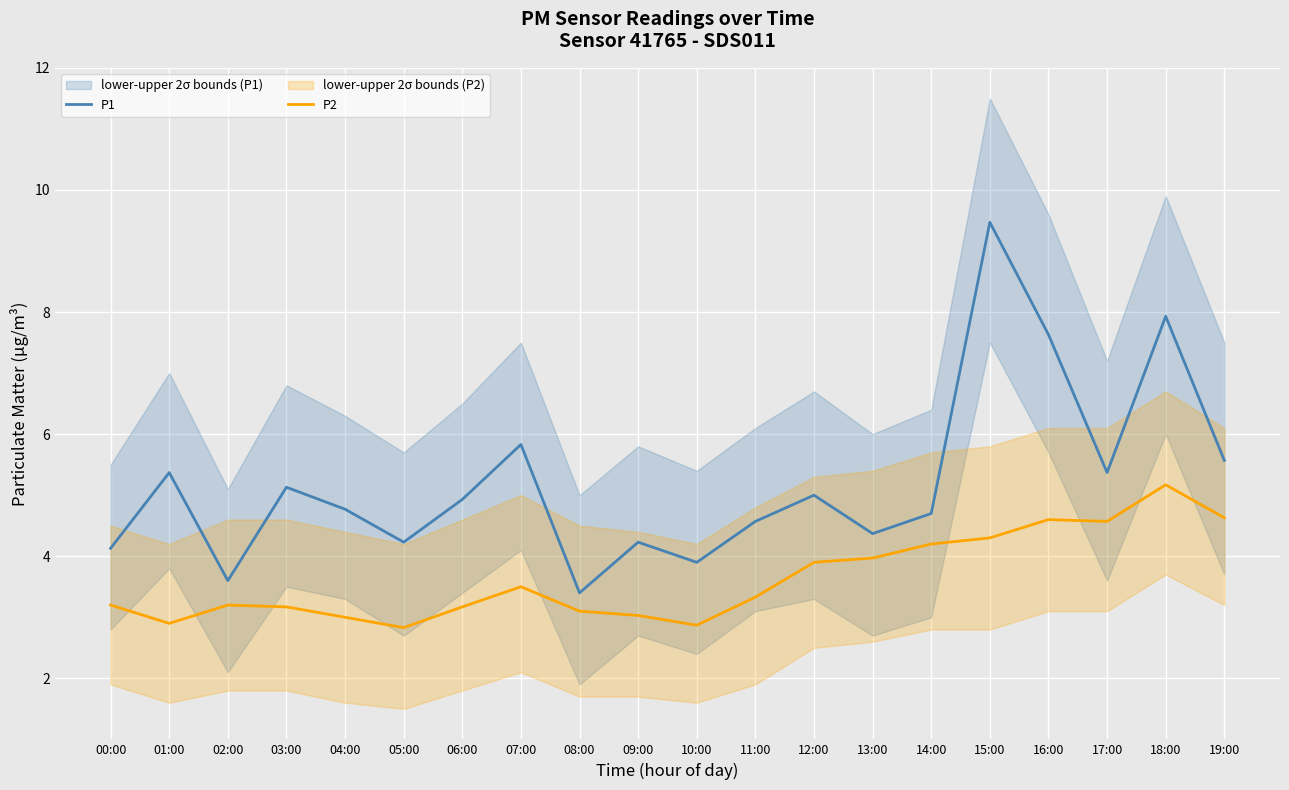

What position from the right is 10:00?

10